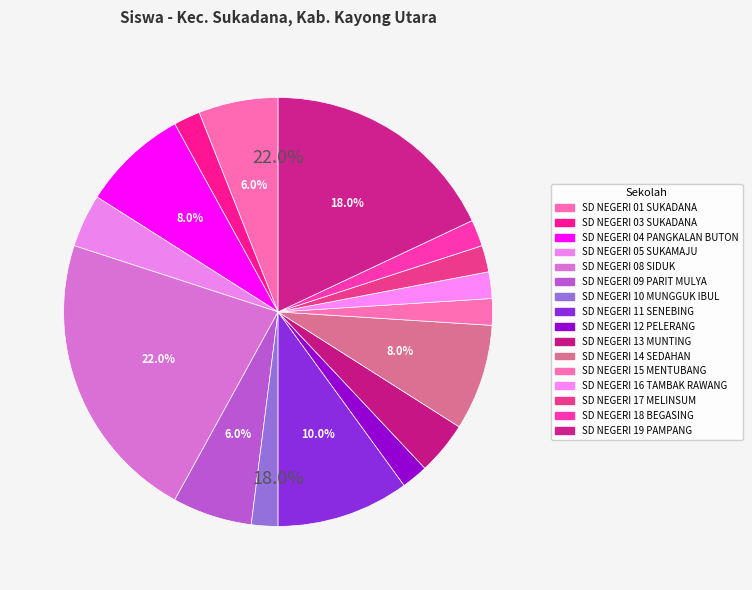

To the nearest percent, what percentage of the pie is SD NEGERI 14 SEDAHAN?

8%